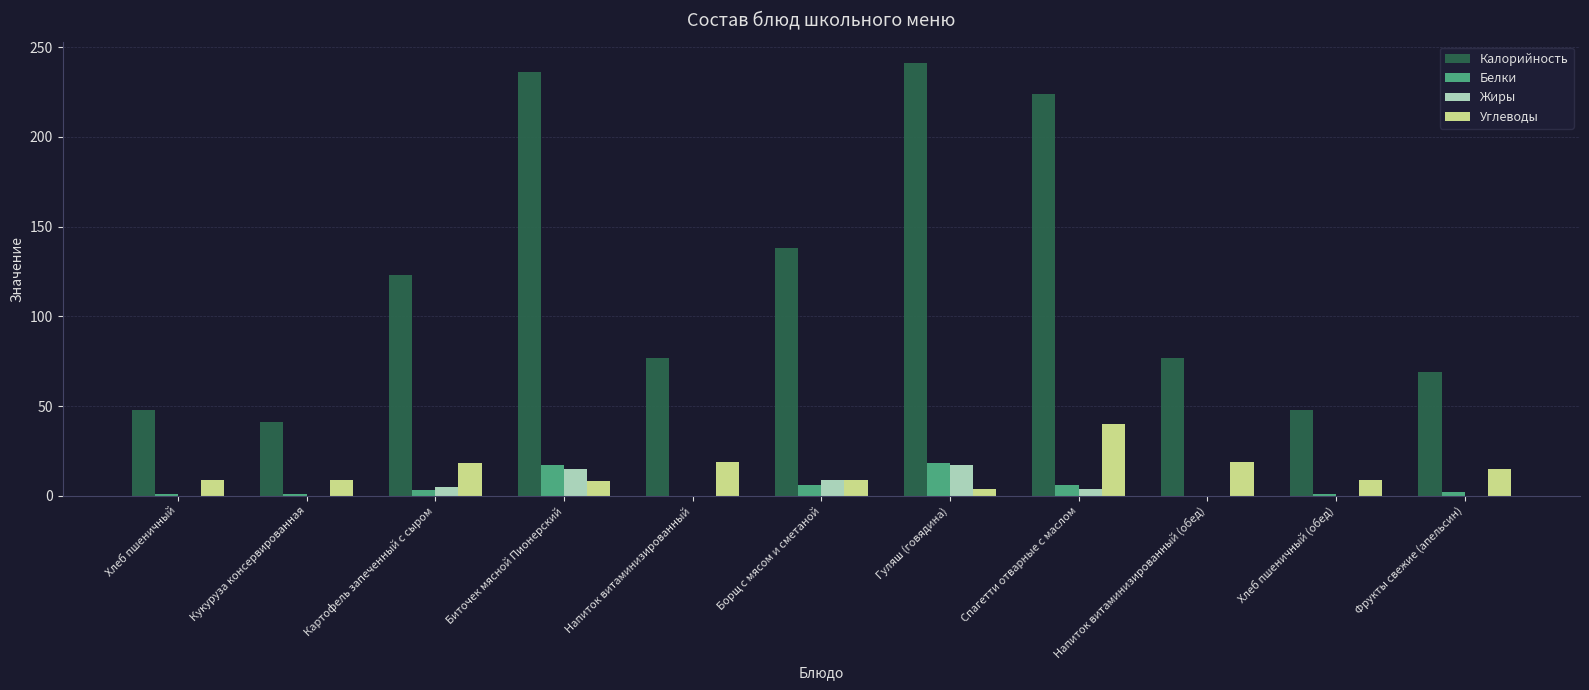

Which series has the widest spread of values?

Калорийность